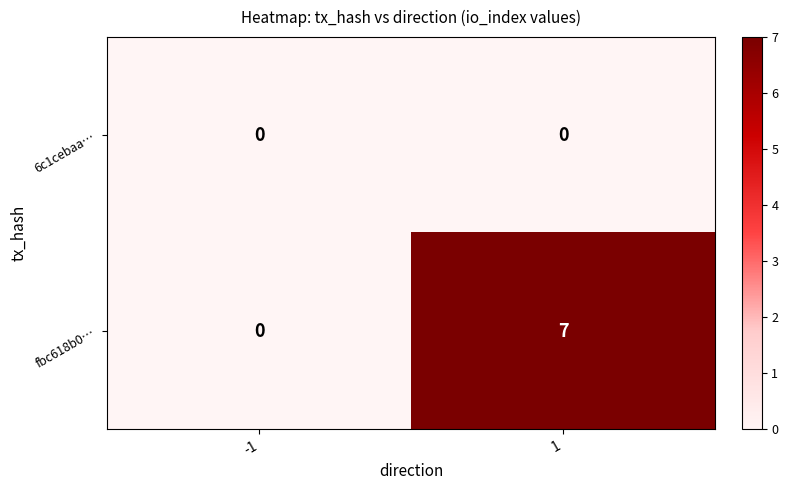

Which series has the largest range (max minus min)?

fbc618b0…